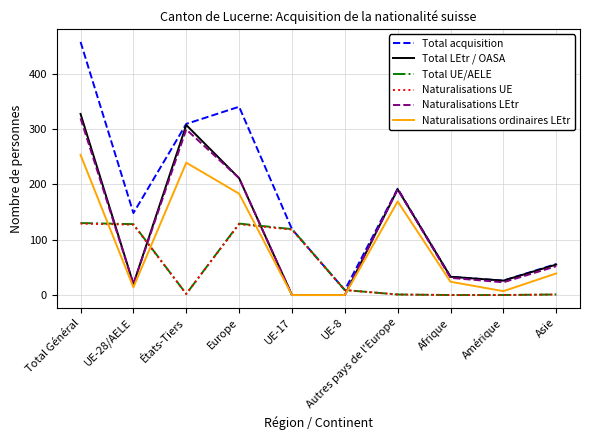

Where do Total LEtr / OASA and Naturalisations UE first cross each other?

Total Général and UE-28/AELE